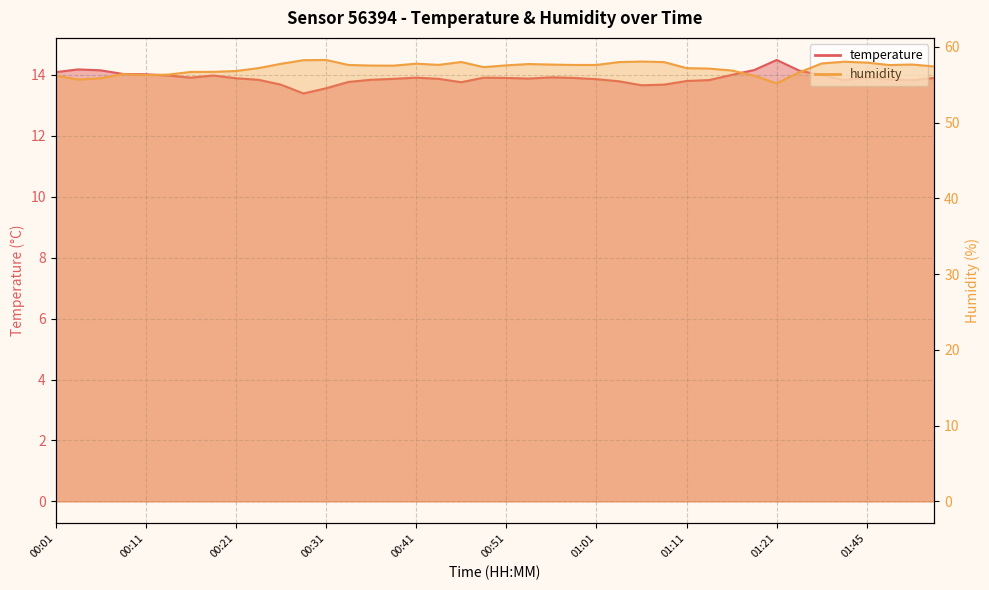

Between 00:58 and 00:53, which is larger?

00:58